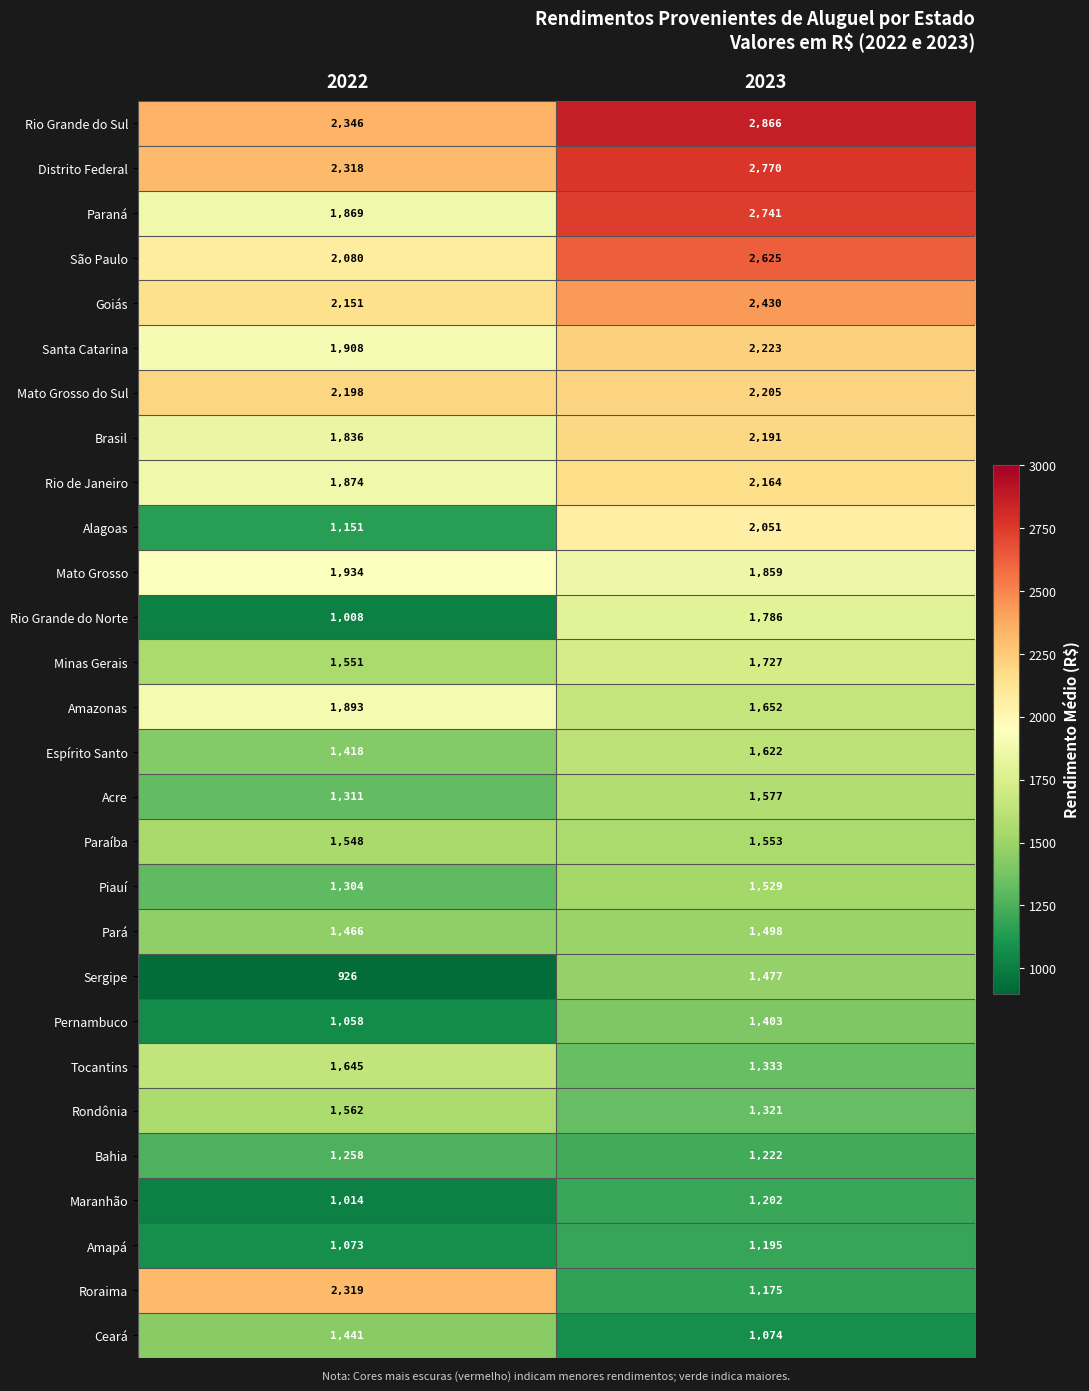

How many series are shown in this chart?

28